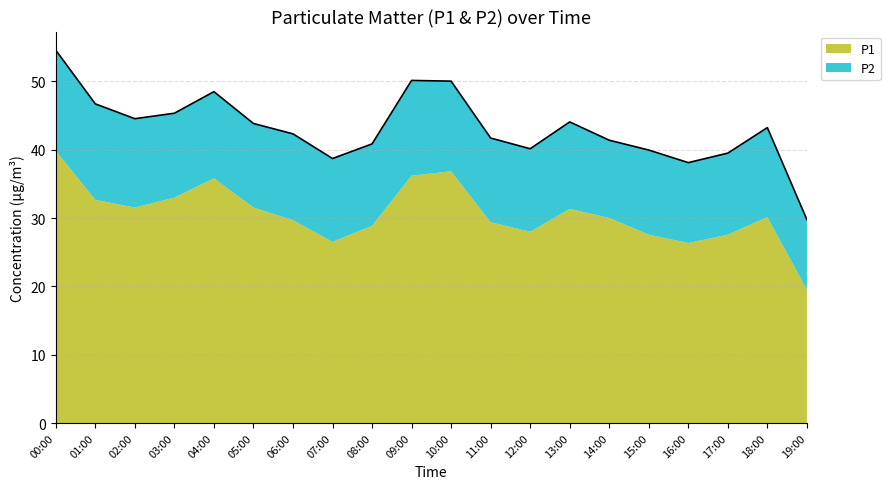

The value at 01:00 is 46.7. True or false?

True